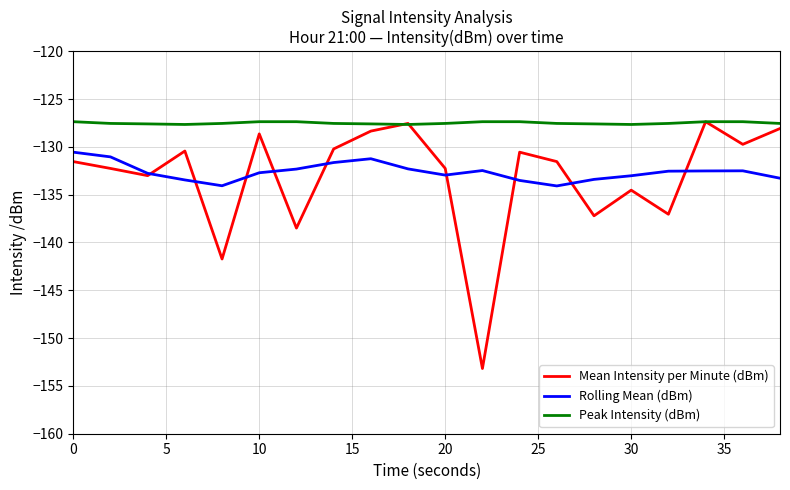

After their last crossing, which series has the higher values: Peak Intensity (dBm) or Mean Intensity per Minute (dBm)?

Peak Intensity (dBm)